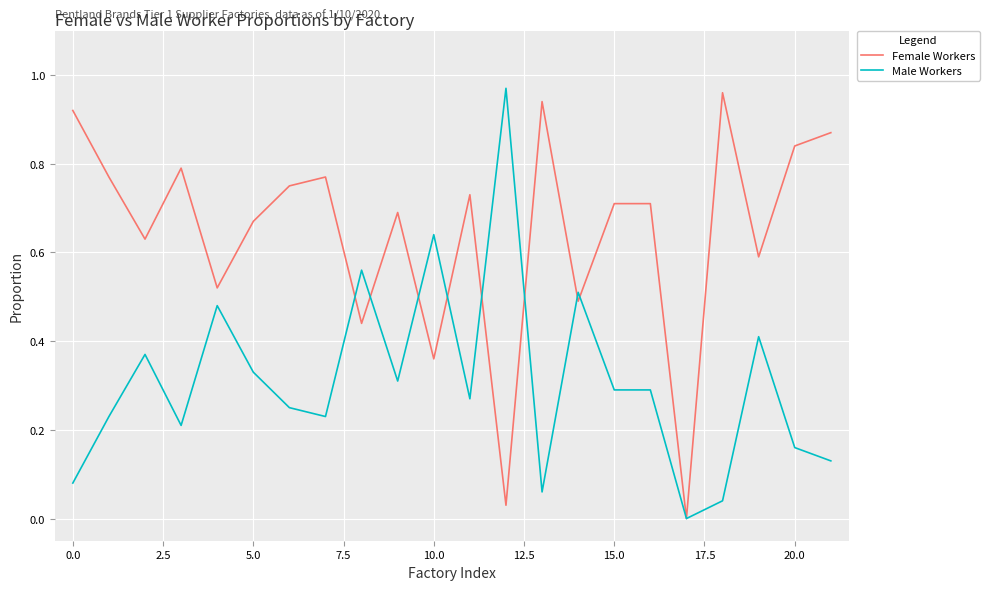

List the series in order of their overall mean, highest first.

Female Workers, Male Workers